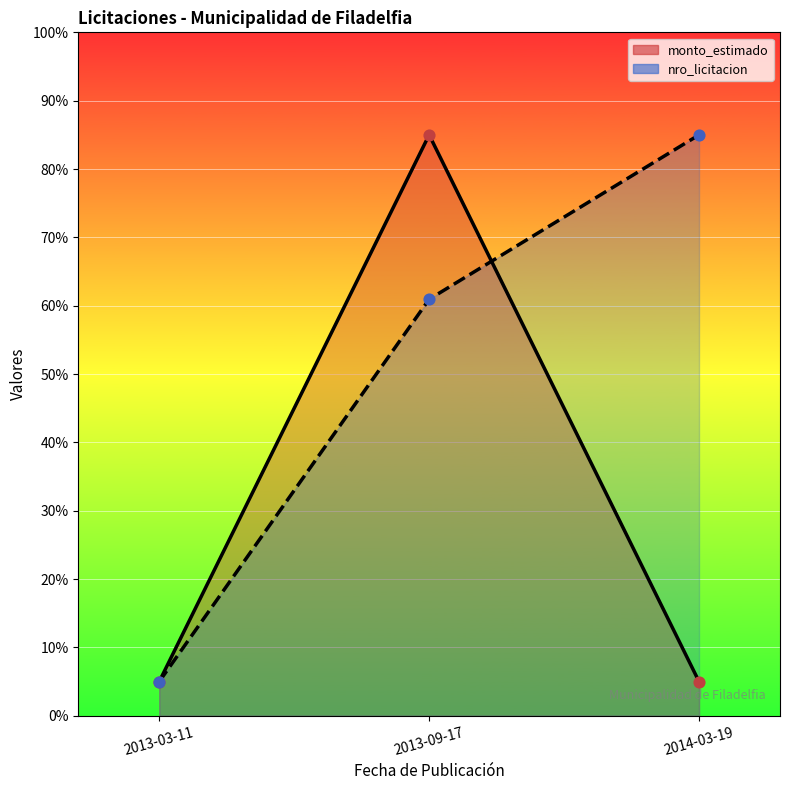

Is the value of monto_estimado pts at 2013-09-17 greater than the value of nro_licitacion (line) at 2014-03-19?

Yes